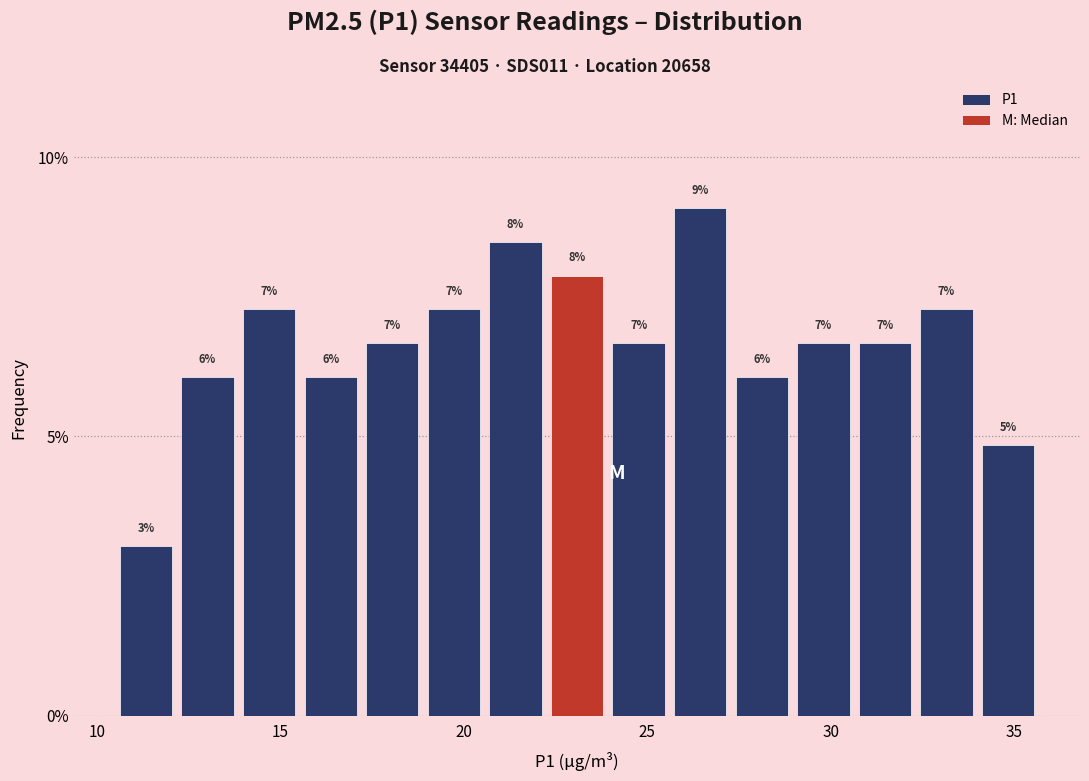

Read against the x-axis, roughly where is the centre of the tallest bar?

26.5